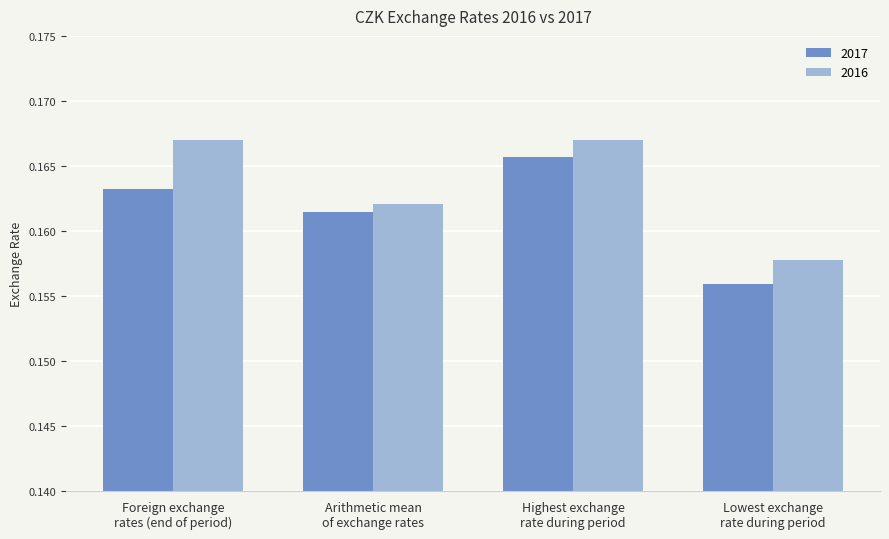

At how many categories does at least one series exceed 0?

4